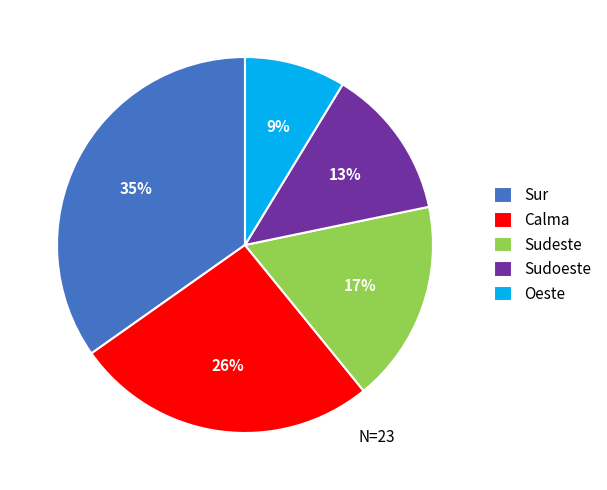

Which has a higher value, Calma or Sudeste?

Calma